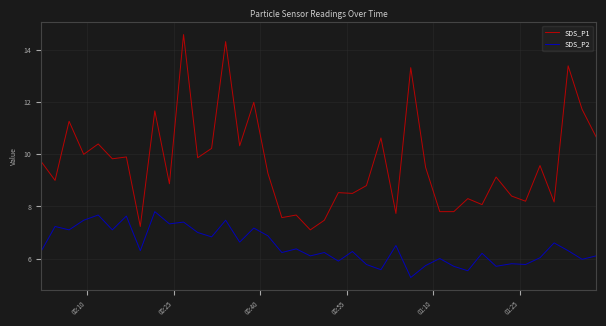

What is the minimum value shown in the chart?

5.3